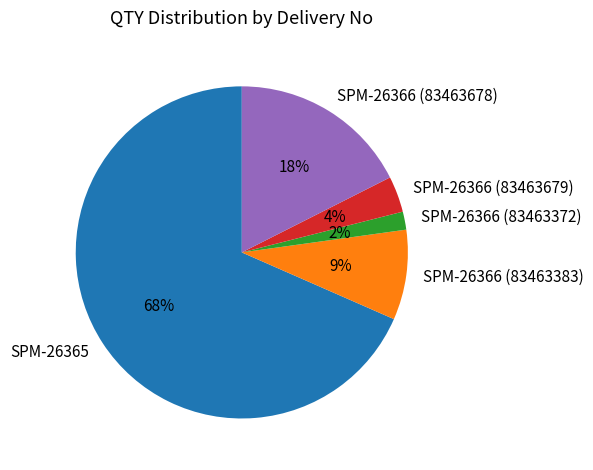

How many slices are in this pie chart?

5